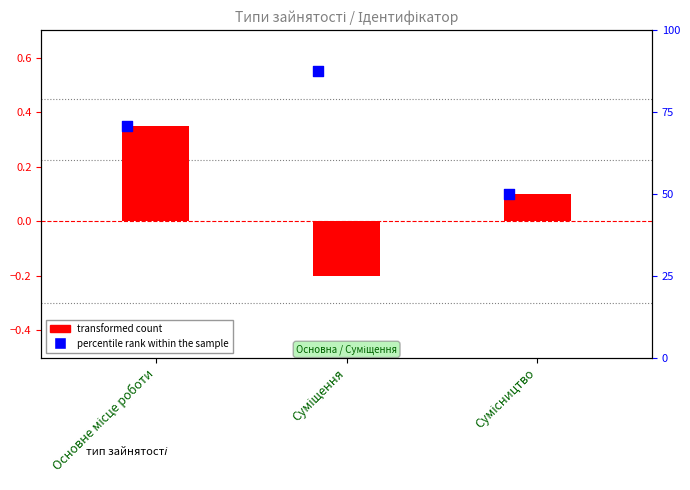

At which category is the sum across all series the highest?

Основне місце роботи